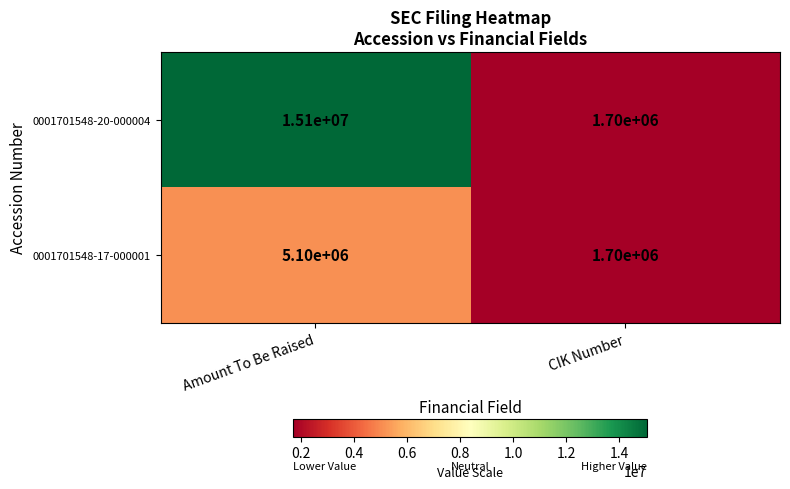

How many categories are shown in the chart?

2